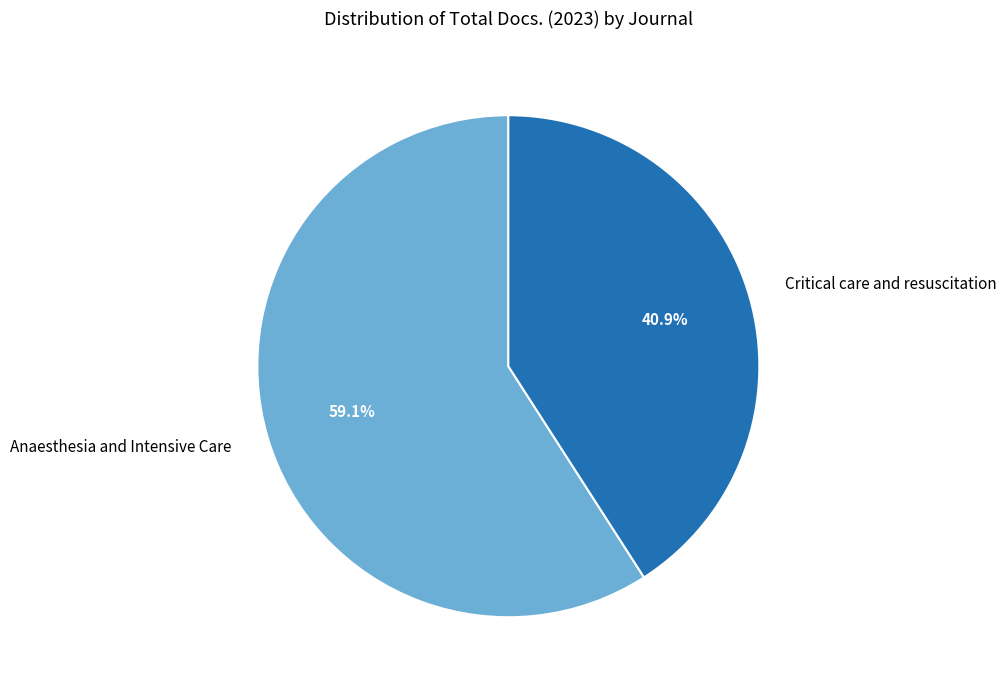

What is the smallest slice in the pie chart?

Critical care and resuscitation